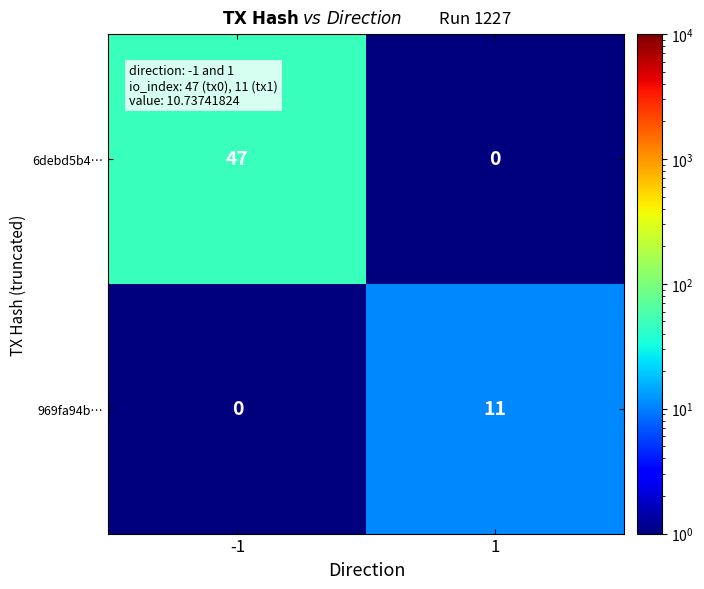

The 969fa94b… series shows 7 at -1. True or false?

False